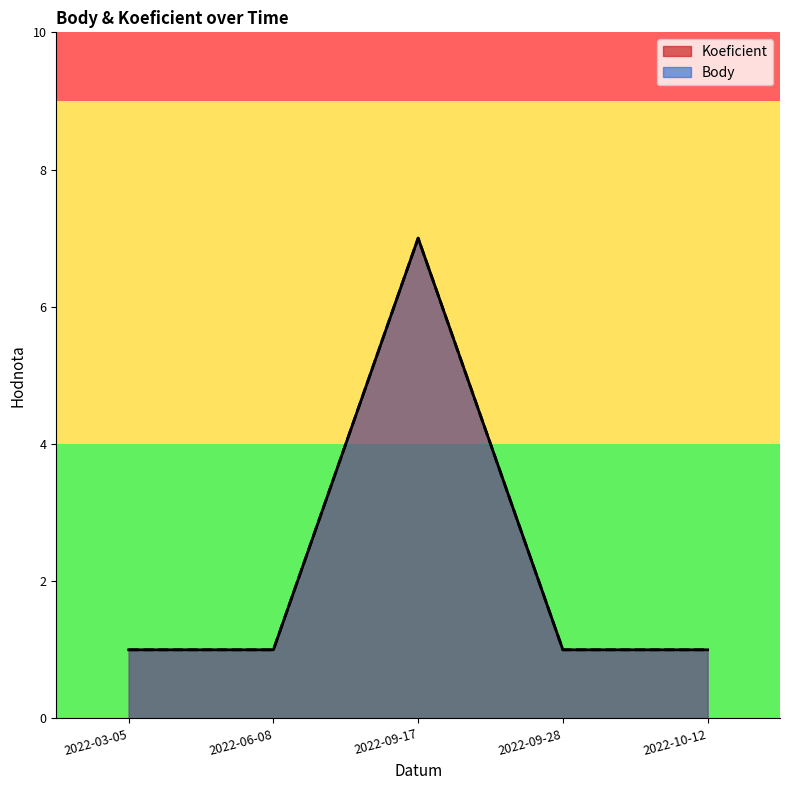

What is the value of the Body point at the 3rd from the left?

7